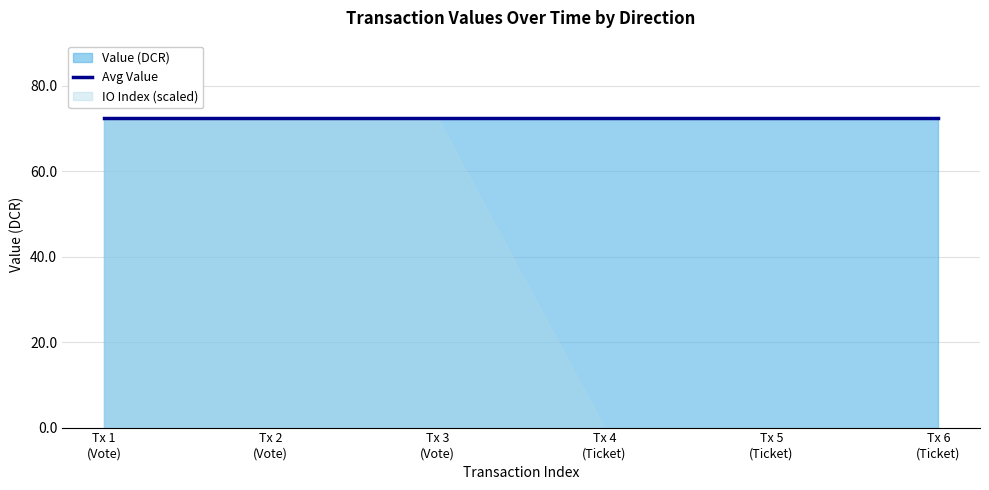

Which series has the widest spread of values?

io_index